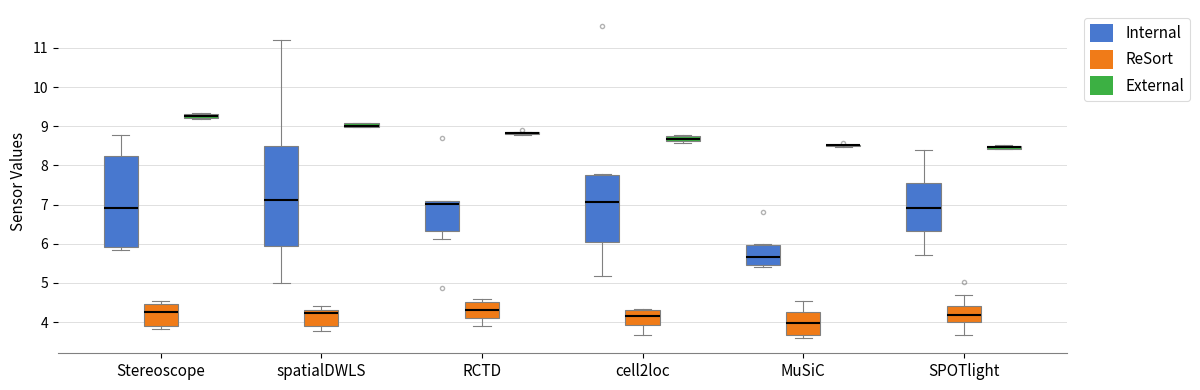

Comparing the boxes themselves (not the whiskers), which one is the tallest?

spatialDWLS (Internal)